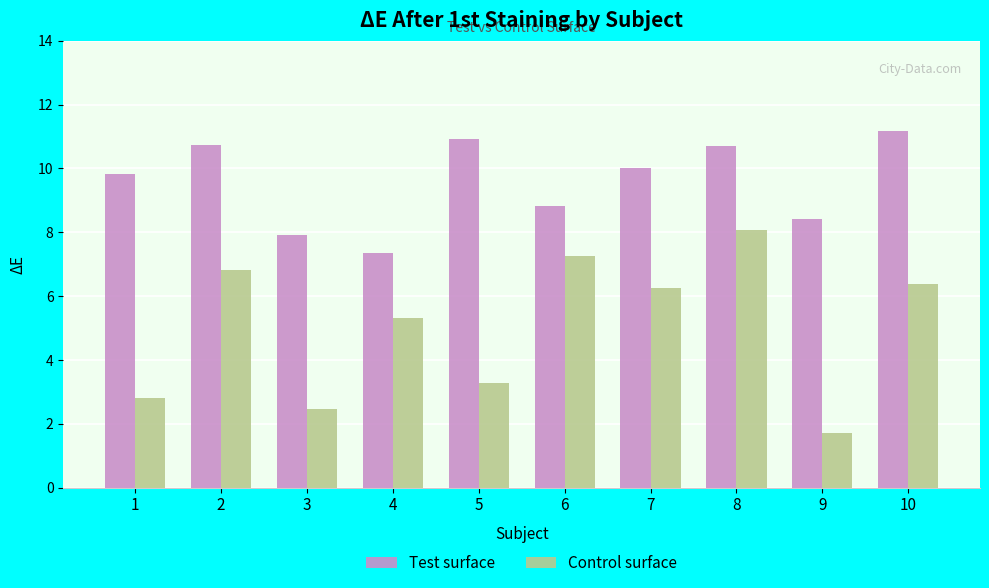

What are all the series names shown in the legend?

Test surface, Control surface